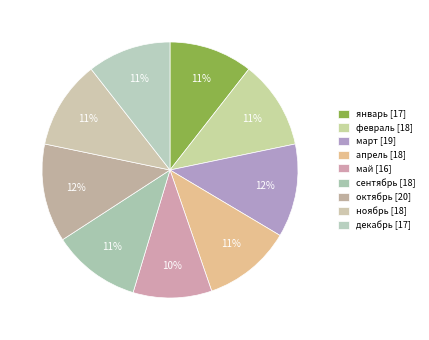

To the nearest percent, what portion does май represent?

10%